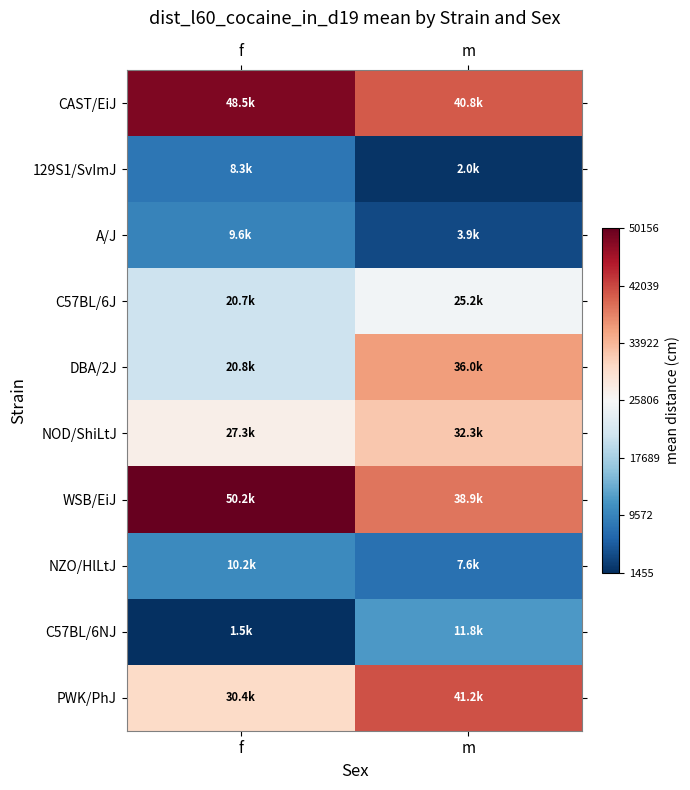

At how many categories does at least one series exceed 44019?

1